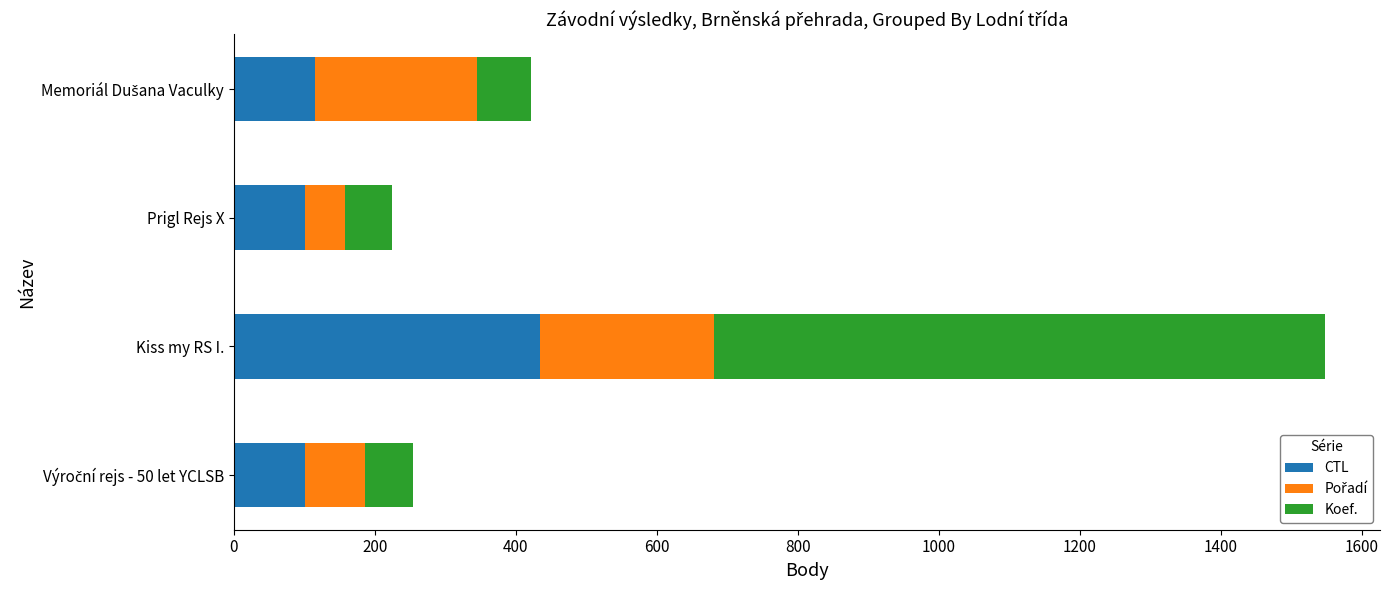

Count the number of categories in the chart.

4